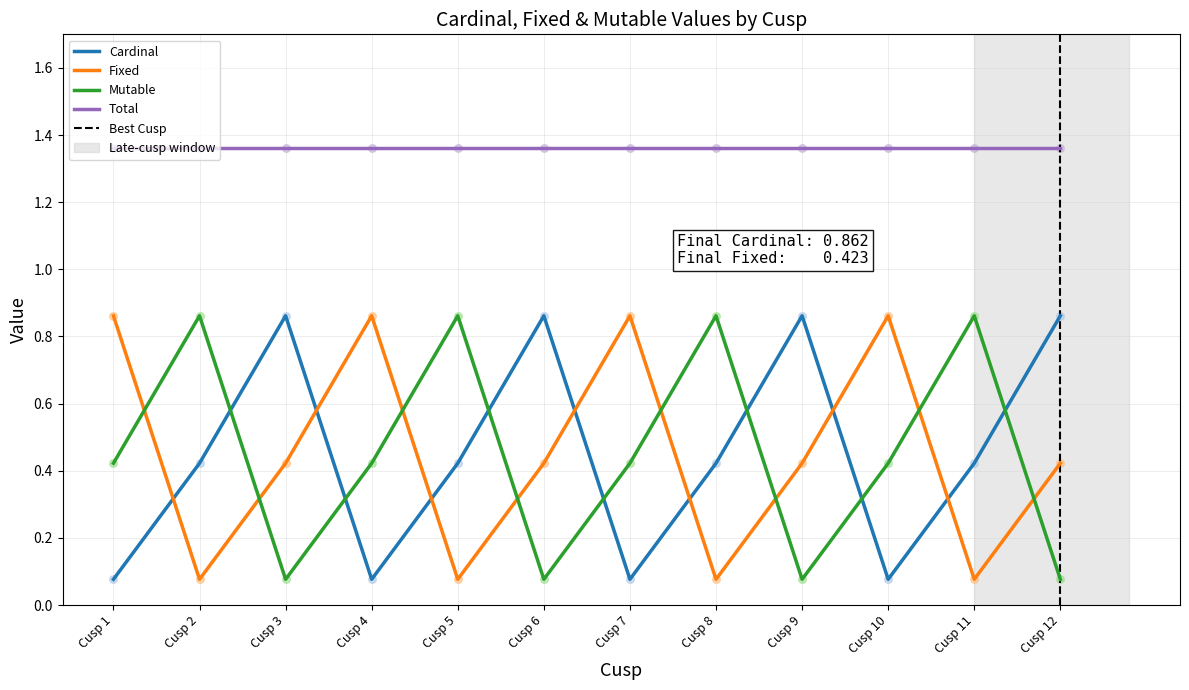

Which series has the widest spread of Y values?

Cardinal